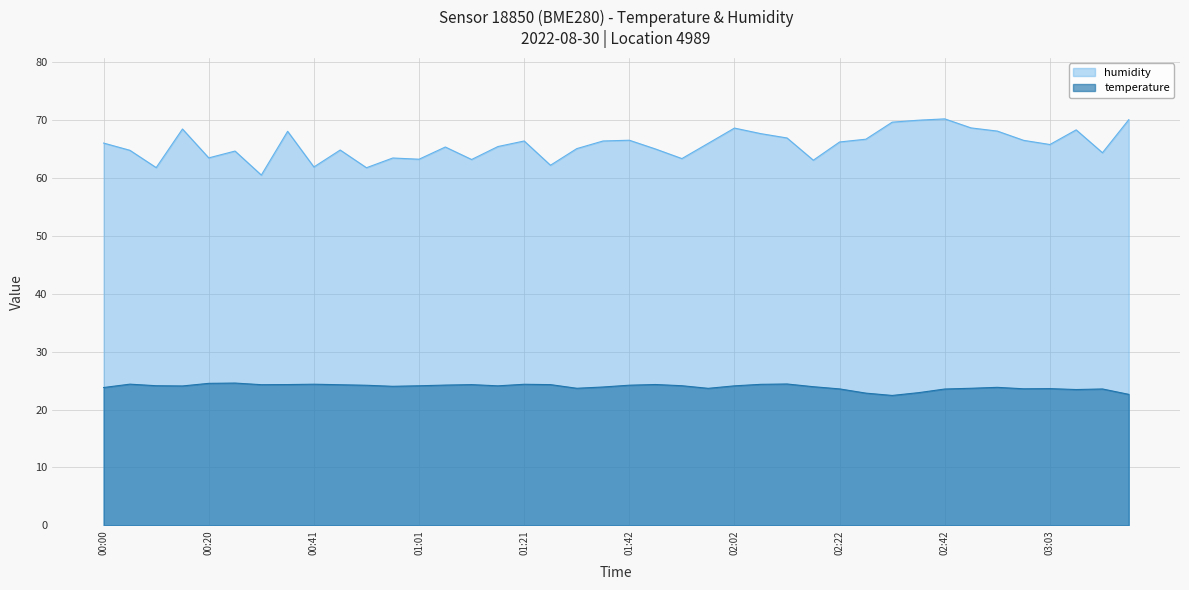

How many values in the temperature series are below 24?

17